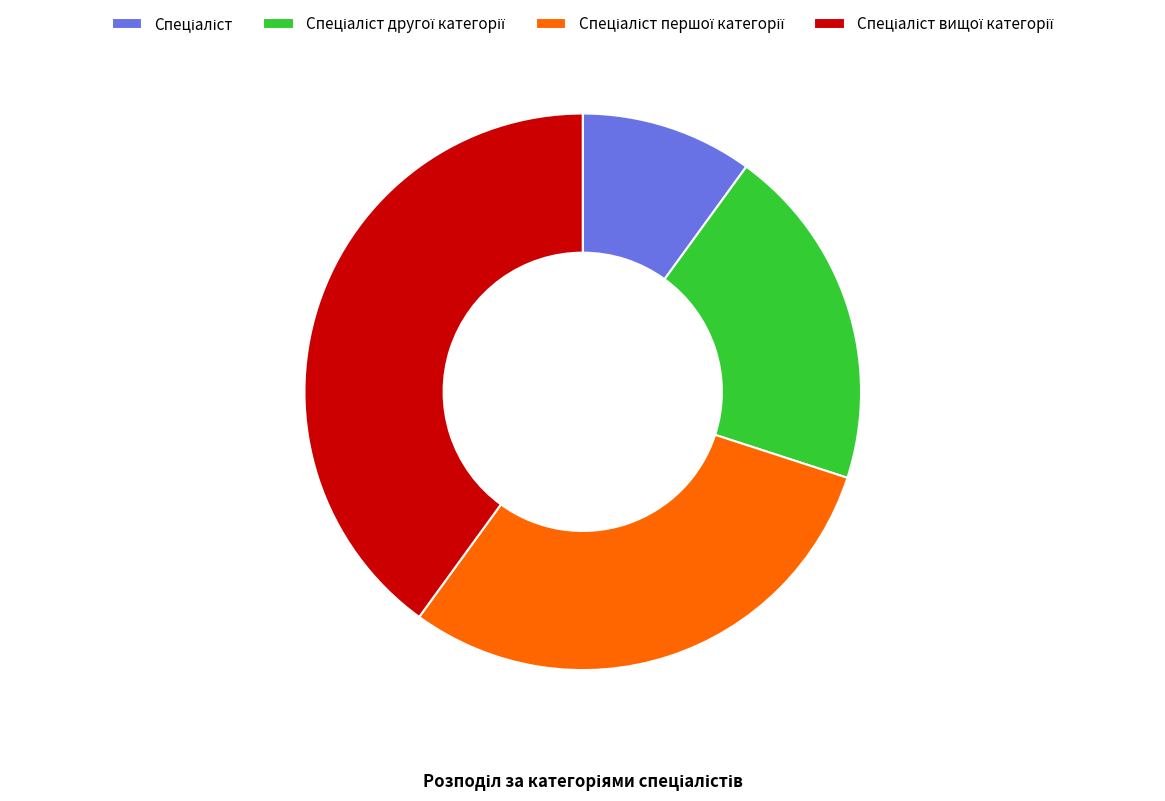

Does any single category account for the majority?

No